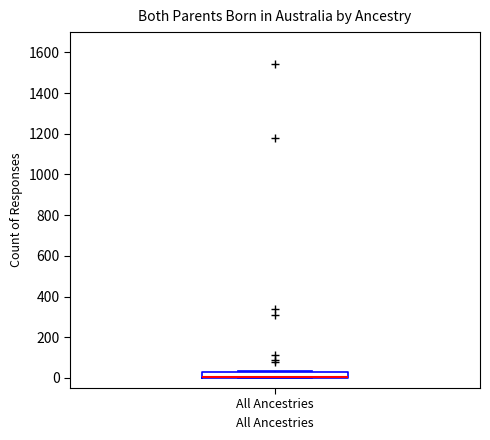

Where is the upper edge of the box for All Ancestries on the y-axis? The values are not printed on the chart, so give them approximately, as read against the axis.

20